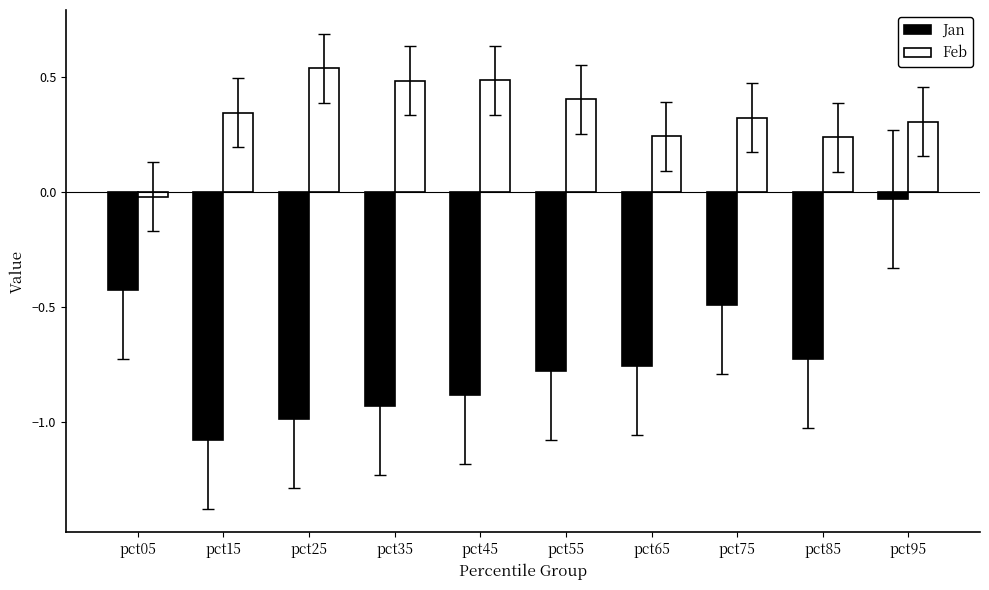

Is it true that Jan equals -1.0 at pct25?

True